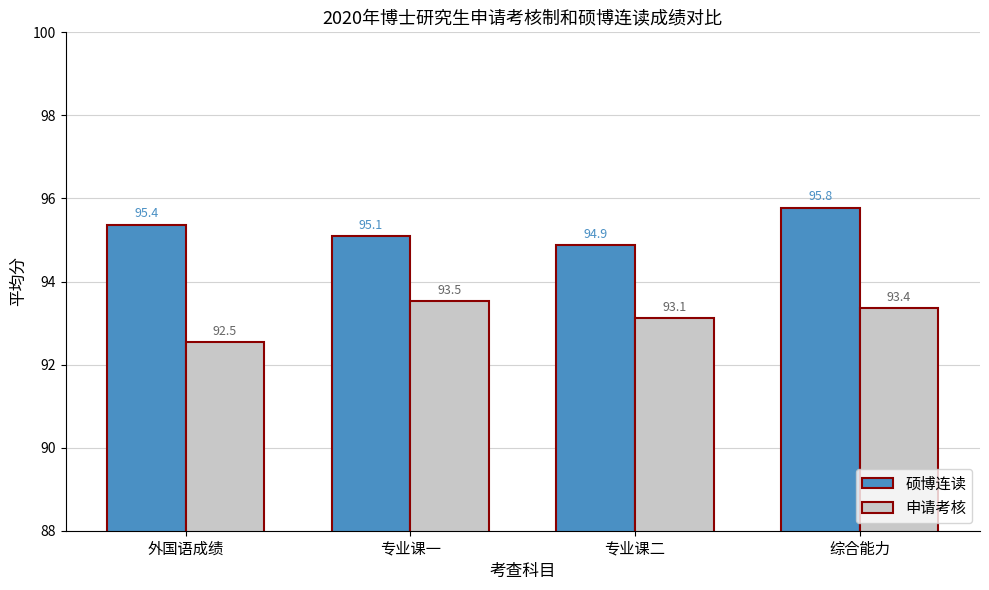

Which series has the largest total across all categories?

硕博连读